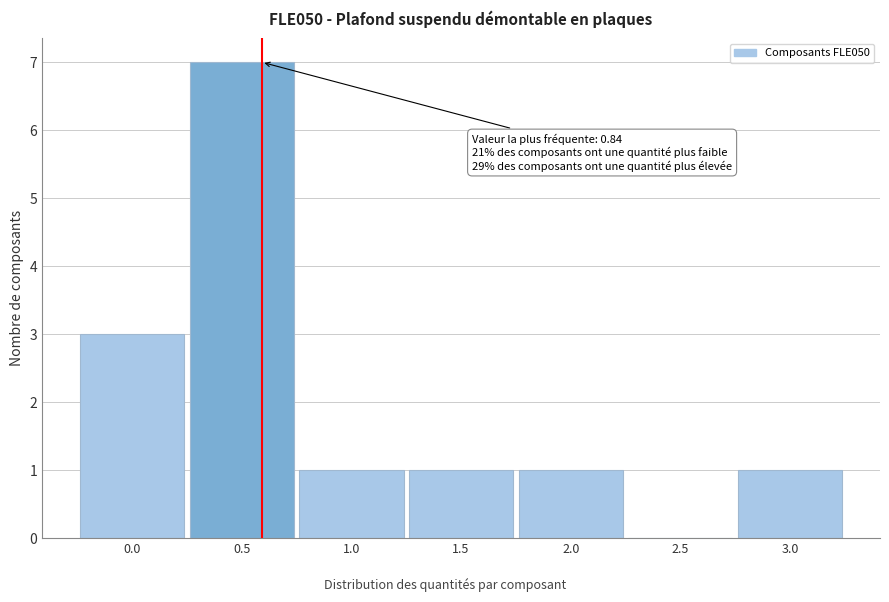

Reading left to right, extract all data points from this chart.

0.0=3	0.5=7	1.0=1	1.5=1	2.0=1	2.5=0	3.0=1